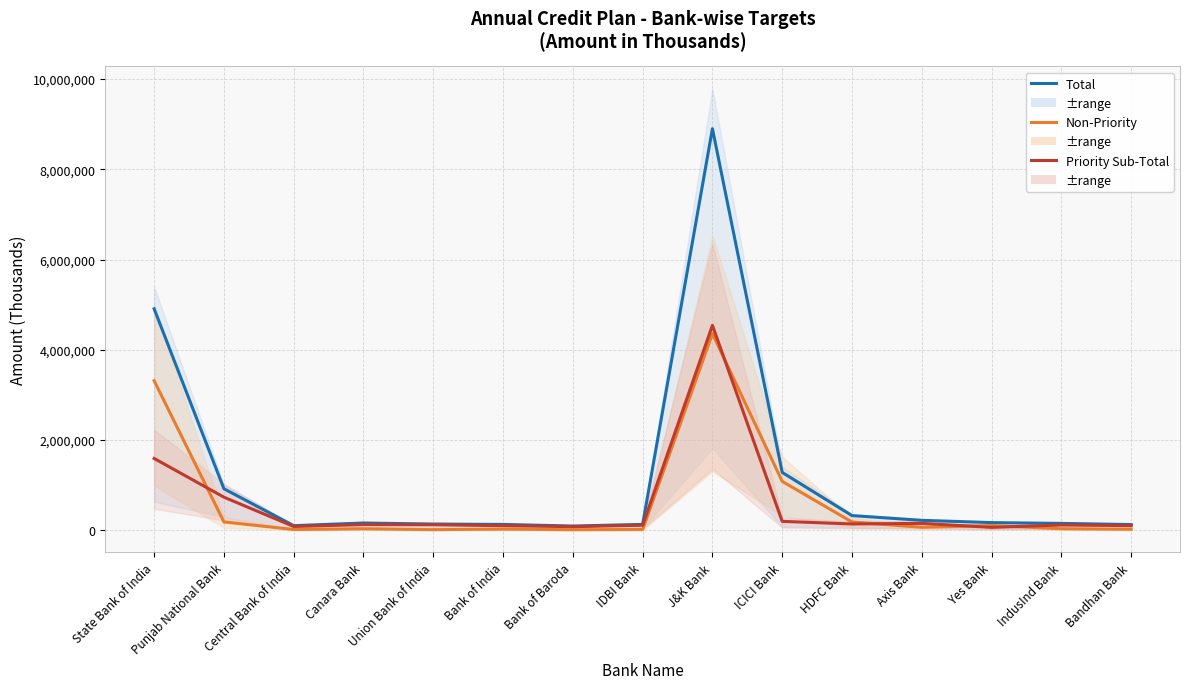

At which label does Total first exceed 162404?

State Bank of India